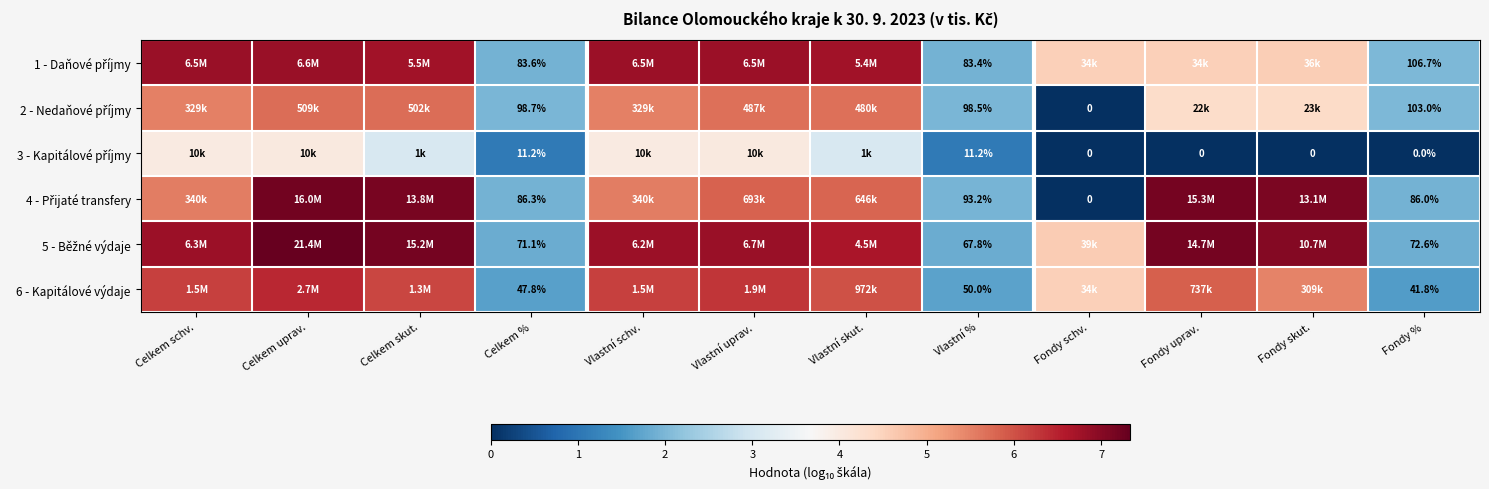

Which series has the largest total across all categories?

5 - Běžné výdaje